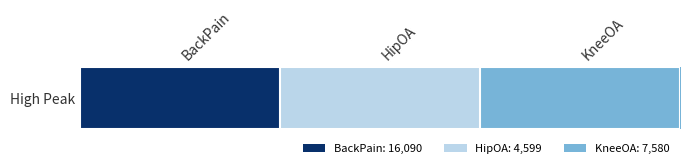

Between BackPain and KneeOA, which is larger?

BackPain